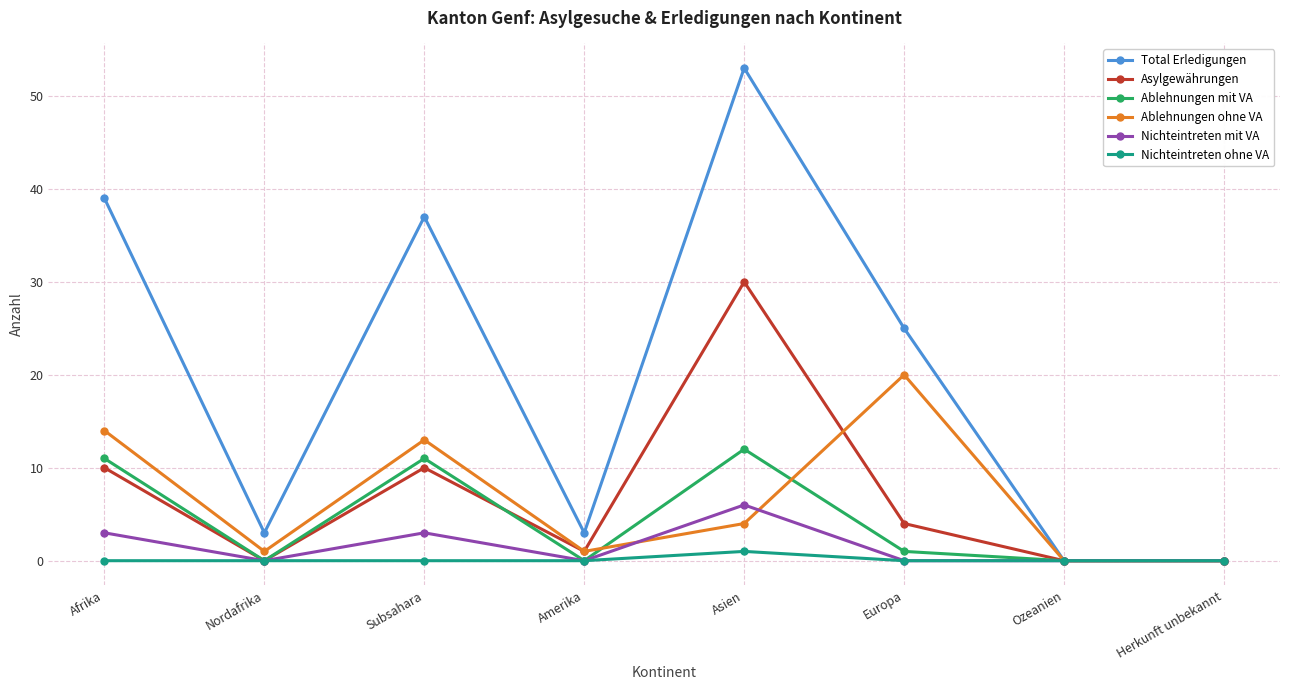

The value of Asylgewährungen at Afrika is 10. True or false?

True